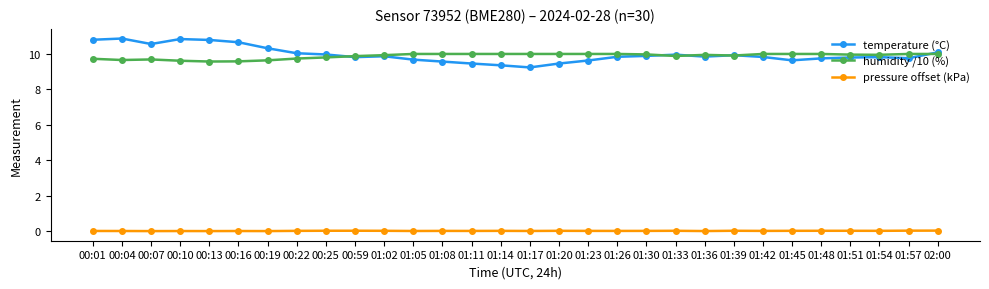

Is the value of pressure offset (kPa) at 02:00 greater than the value of temperature (°C) at 00:01?

No